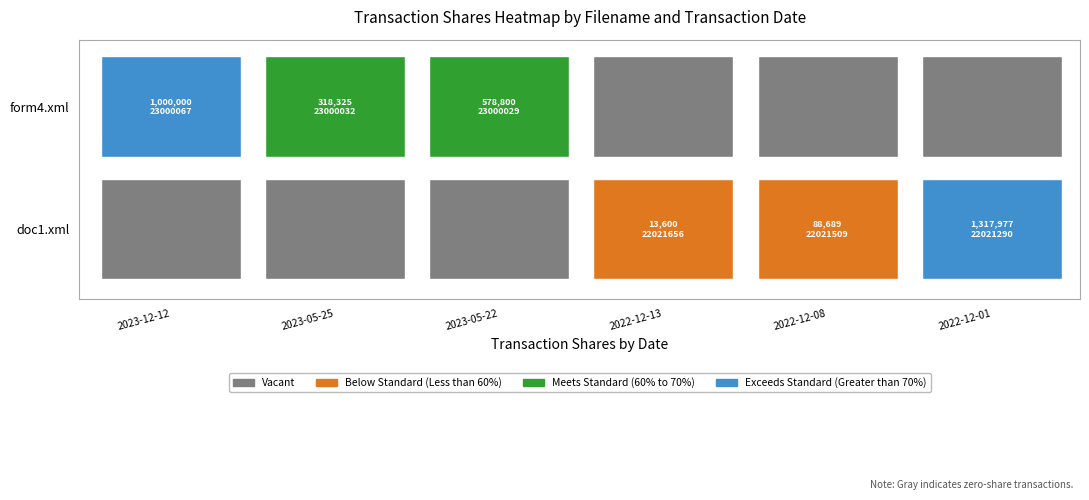

How many values in the doc1.xml series exceed 88689?

1